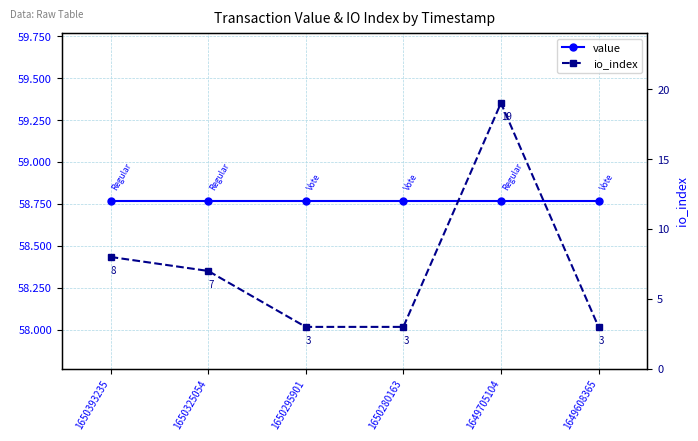

True or false: value has more than 1 points higher than both neighbors.

False